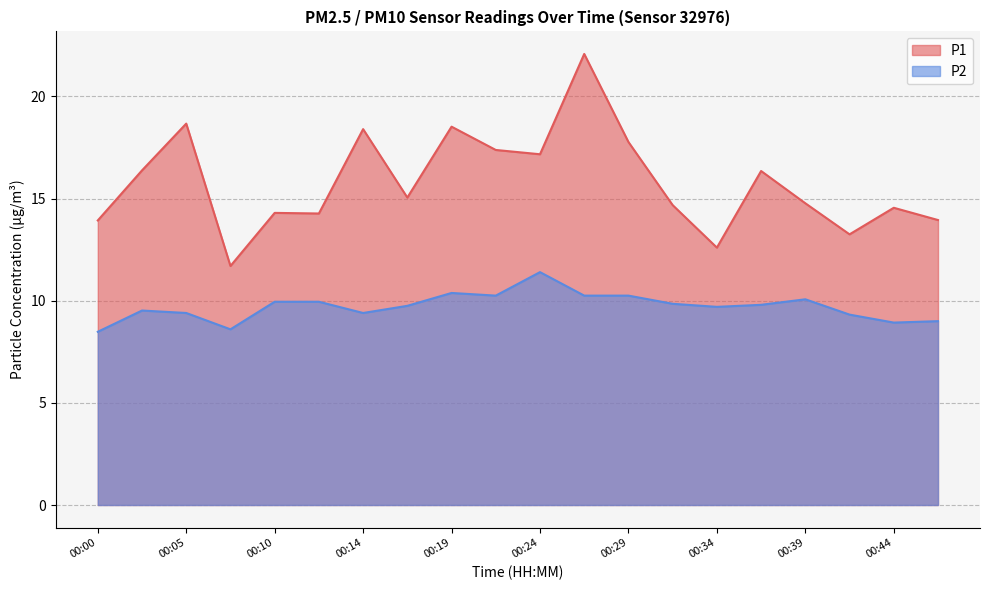

True or false: P1 and P2 cross at least once.

False